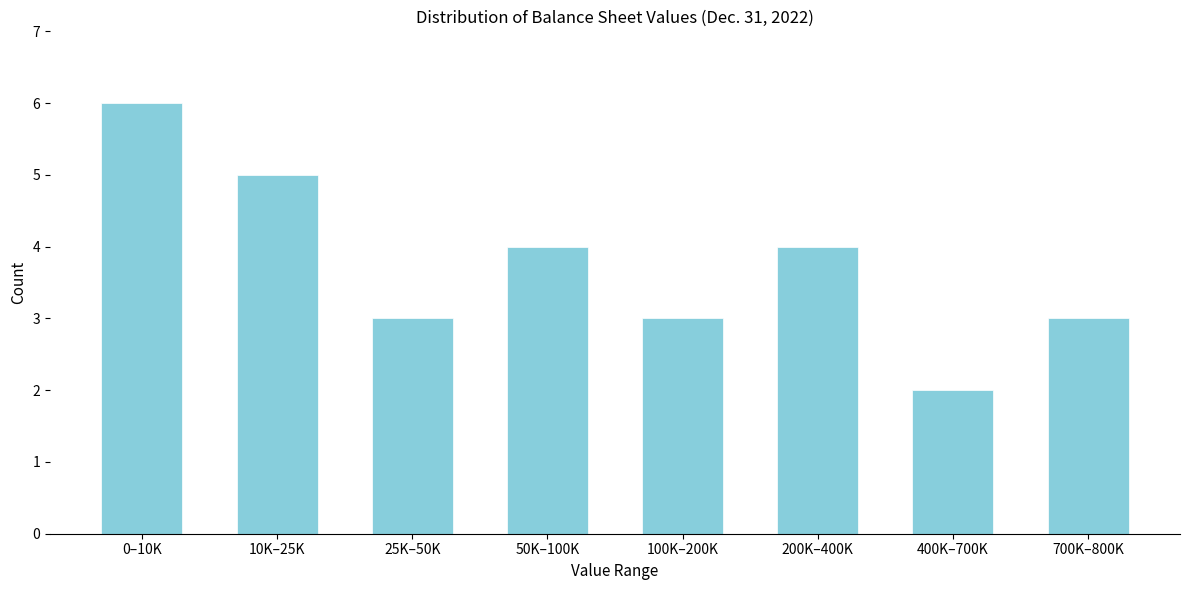

Reading left to right, transcribe all the data shown in this chart.

6	5	3	4	3	4	2	3